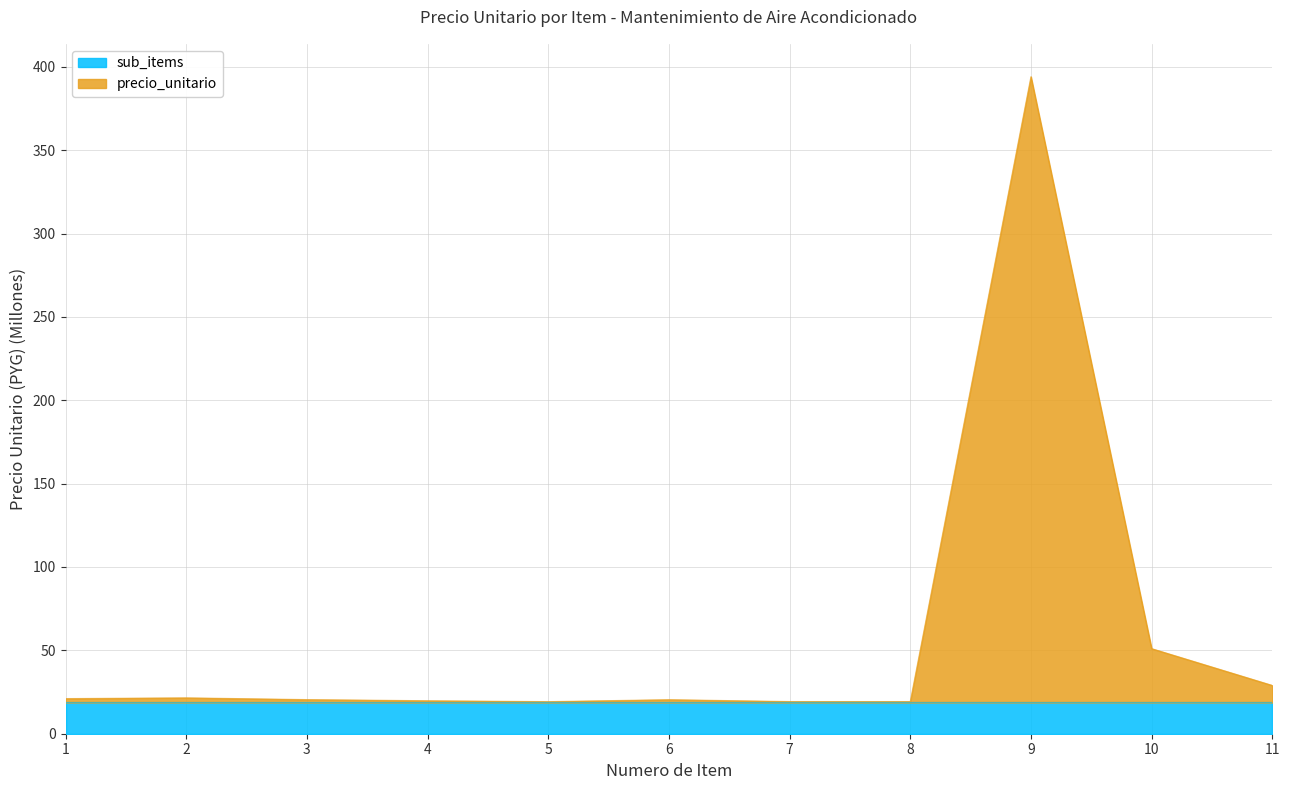

Rank the categories by value from lowest to highest.

5, 7, 8, 4, 6, 3, 1, 2, 11, 10, 9